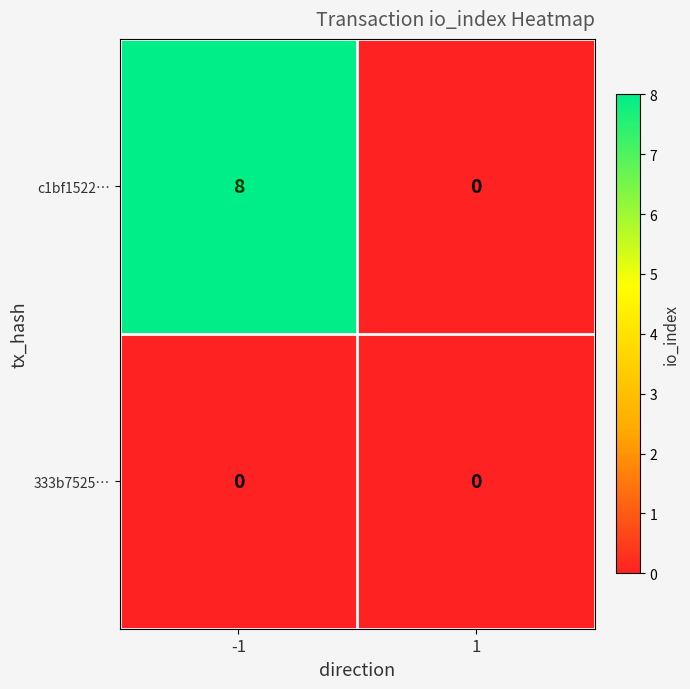

Reading left to right, extract all data points from this chart.

c1bf1522…: 8	0
333b7525…: 0	0